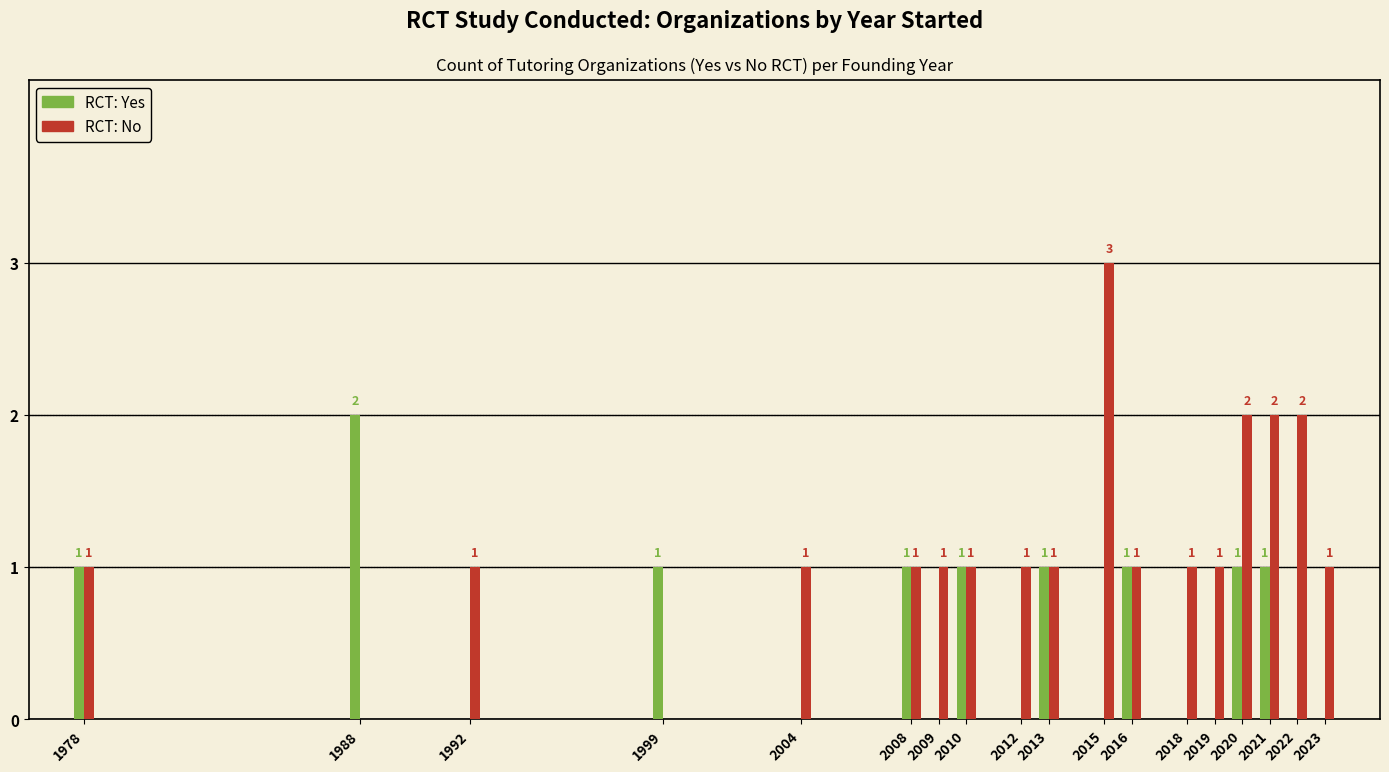

What is the difference between the RCT: Yes values at 2010 and 2009?

1